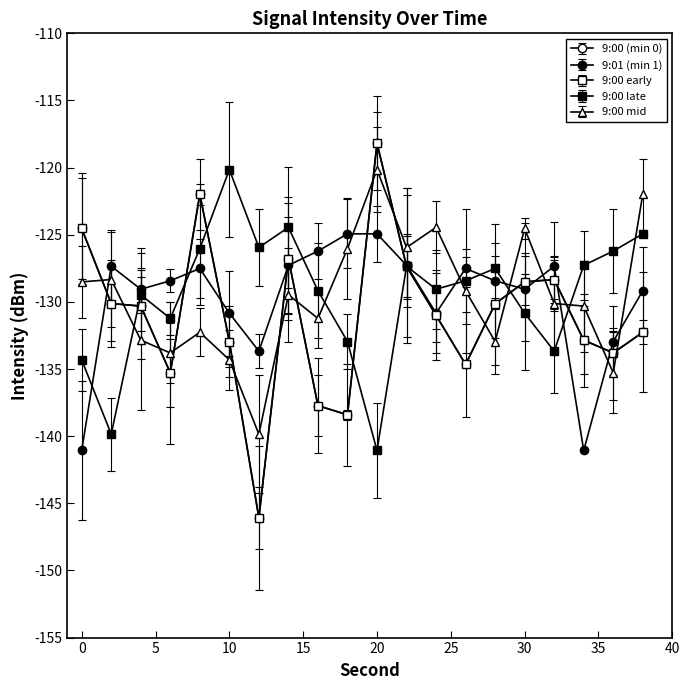

What is the sum of all 9:00 (min 0) values?

-2621.3